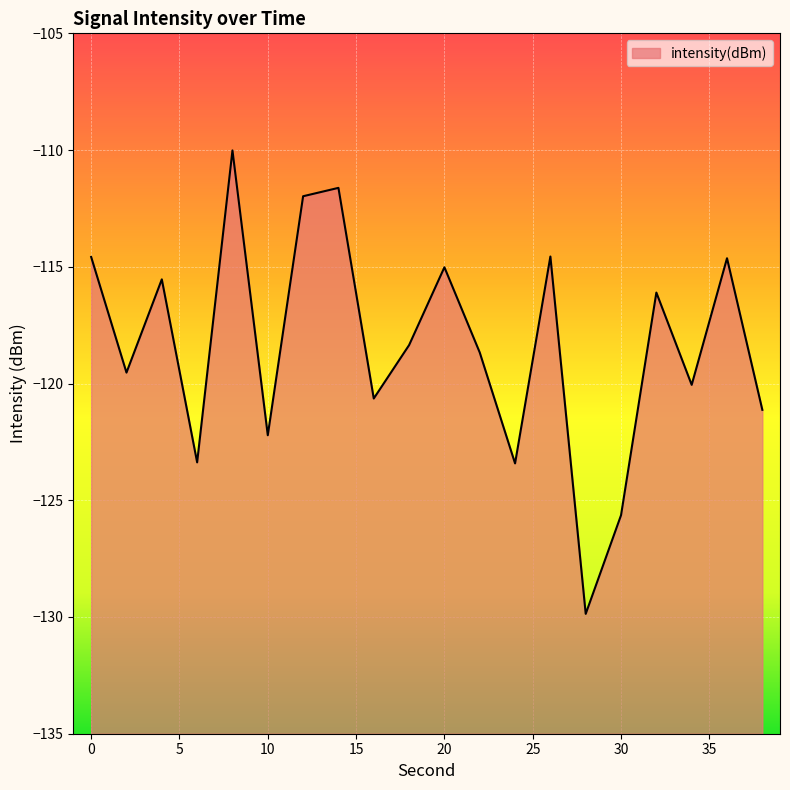

Read the value at 0.

-114.6